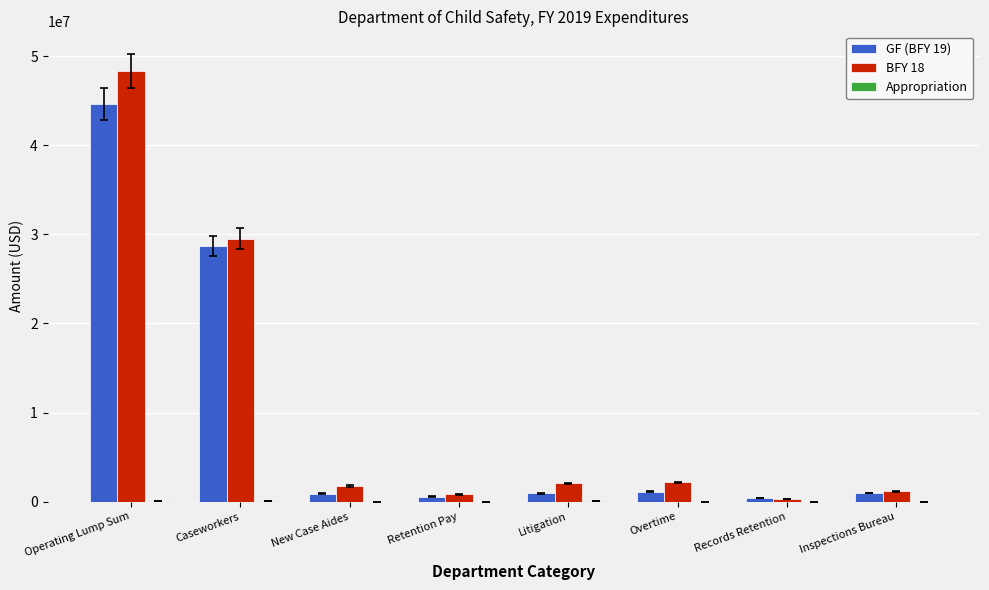

At which category is the sum across all series the highest?

Operating Lump Sum